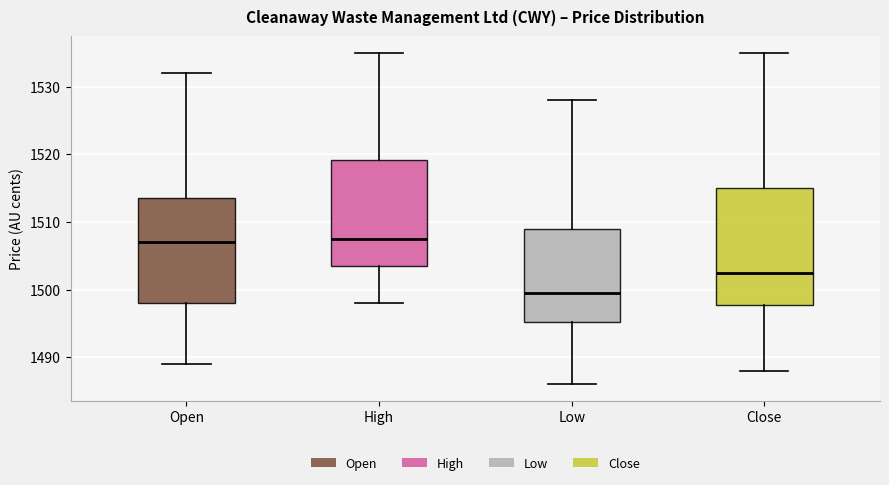

Reading left to right, transcribe this box plot: for each box, give where its median line is, the range the box spans, and where its two whiskers end, as read against the y-axis. The values are not printed on the chart, so give them approximately, as read against the axis.

Open: median 1507, box 1498 to 1514, whiskers 1489 to 1532
High: median 1508, box 1504 to 1519, whiskers 1498 to 1535
Low: median 1500, box 1495 to 1509, whiskers 1486 to 1528
Close: median 1503, box 1498 to 1515, whiskers 1488 to 1535